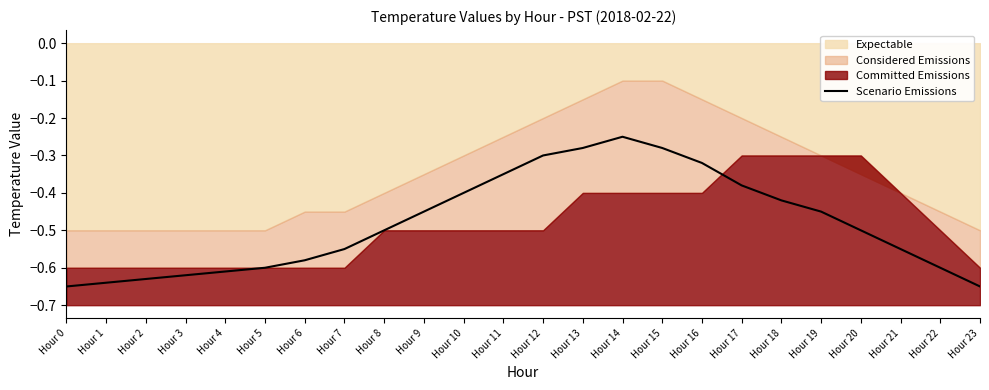

The value at Hour 11 is -0.3. True or false?

True